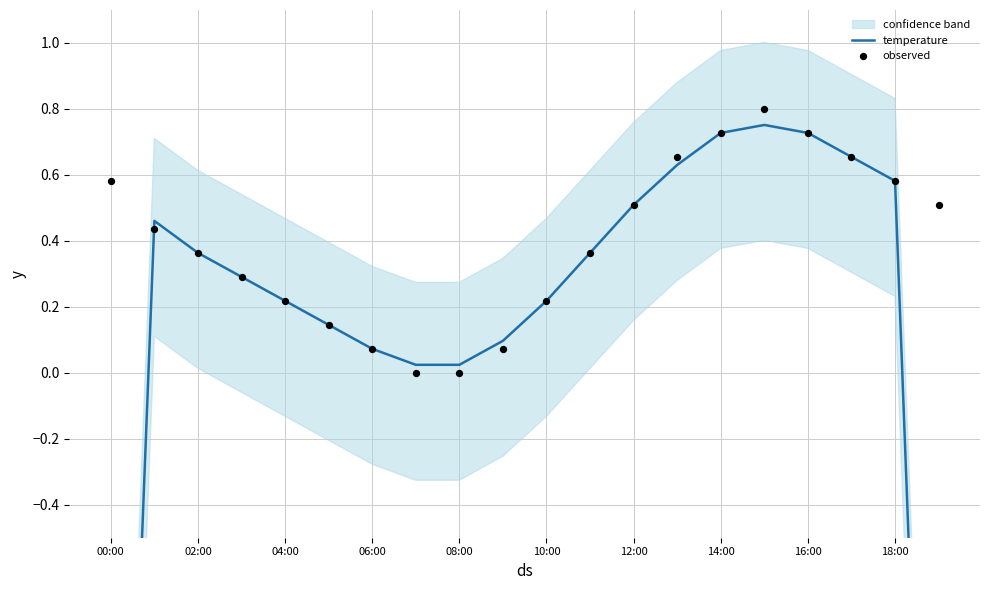

Which series reaches the minimum Y coordinate?

temperature